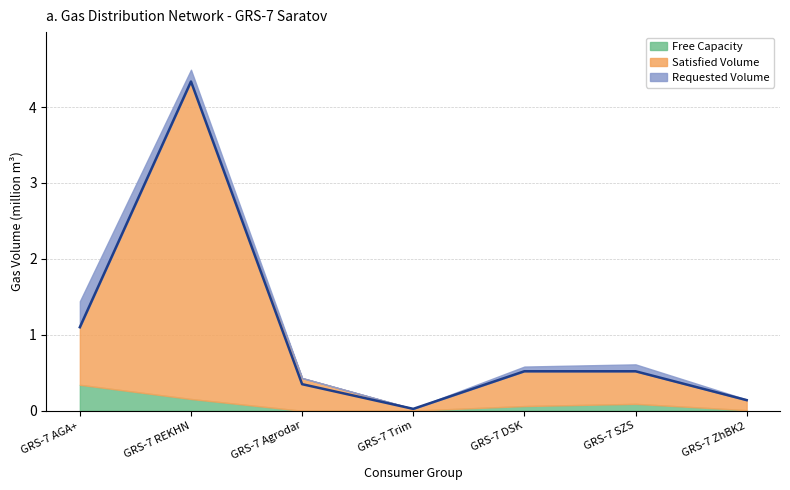

Does the chart display data point markers on the line(s)?

No